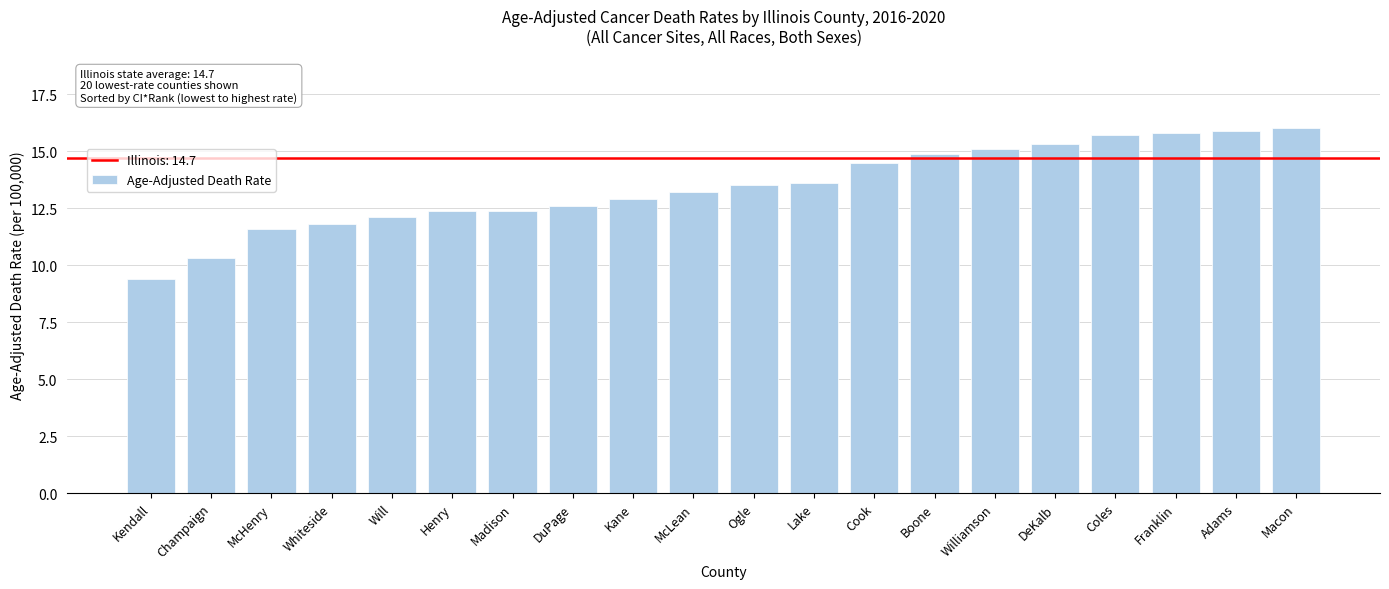

Read the value at Adams.

15.9